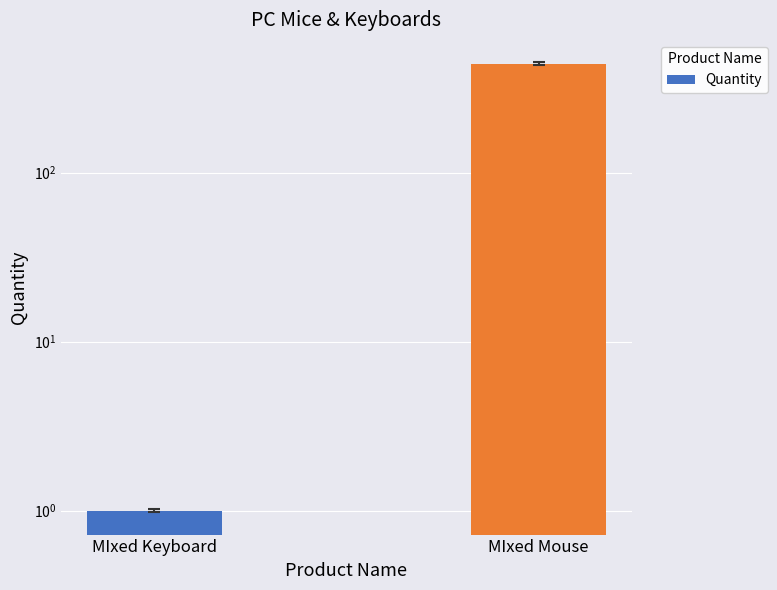

The chart shows a value of 1 at MIxed Keyboard. True or false?

False